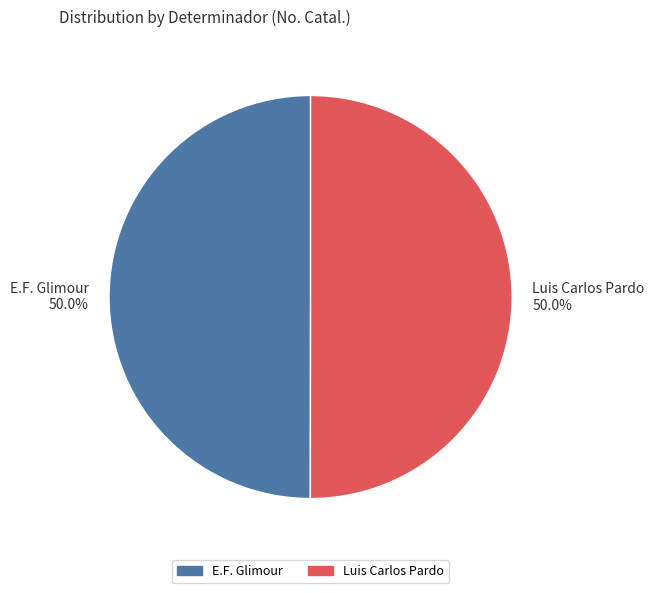

Is the sum of Luis Carlos Pardo and E.F. Glimour greater than half?

Yes